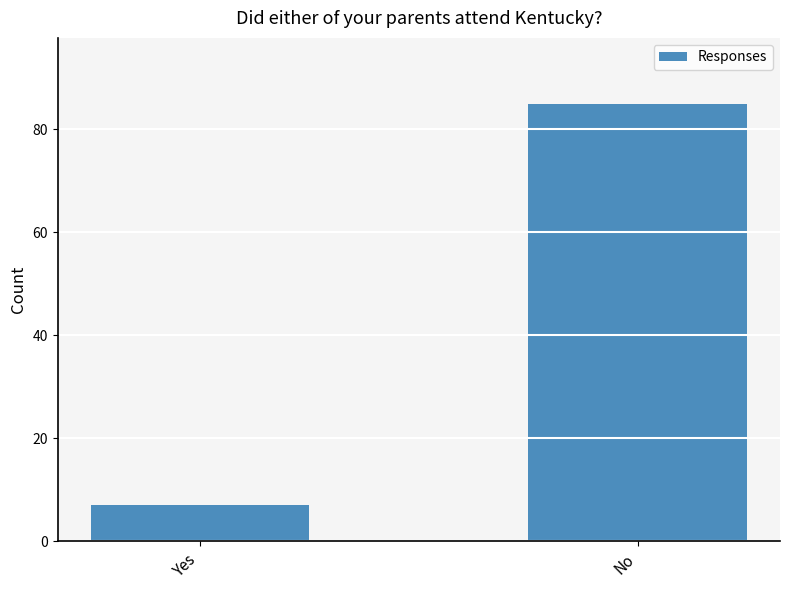

What is the sum of the values at No and Yes?

92